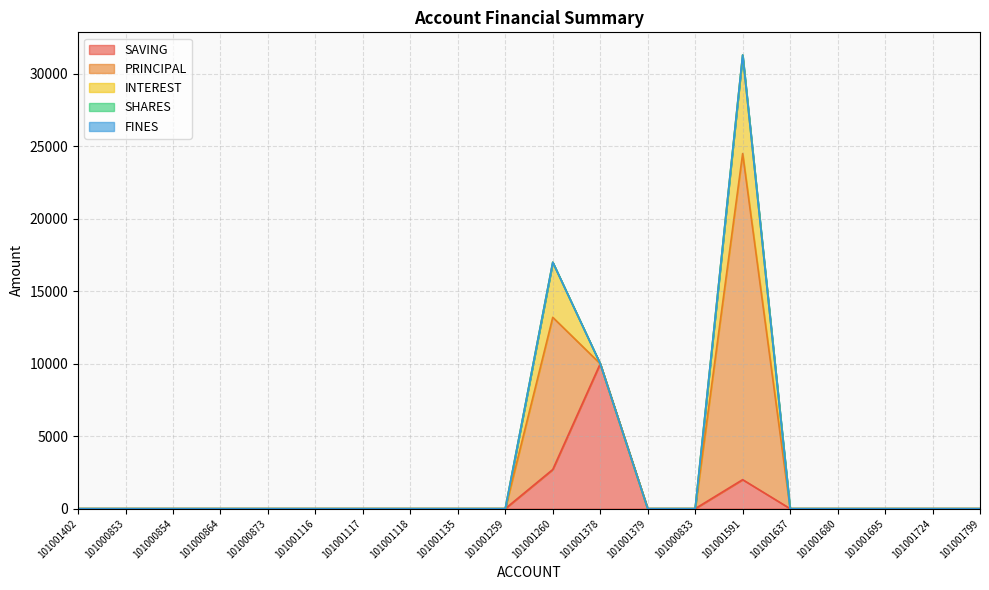

Count the number of data series in this chart.

5